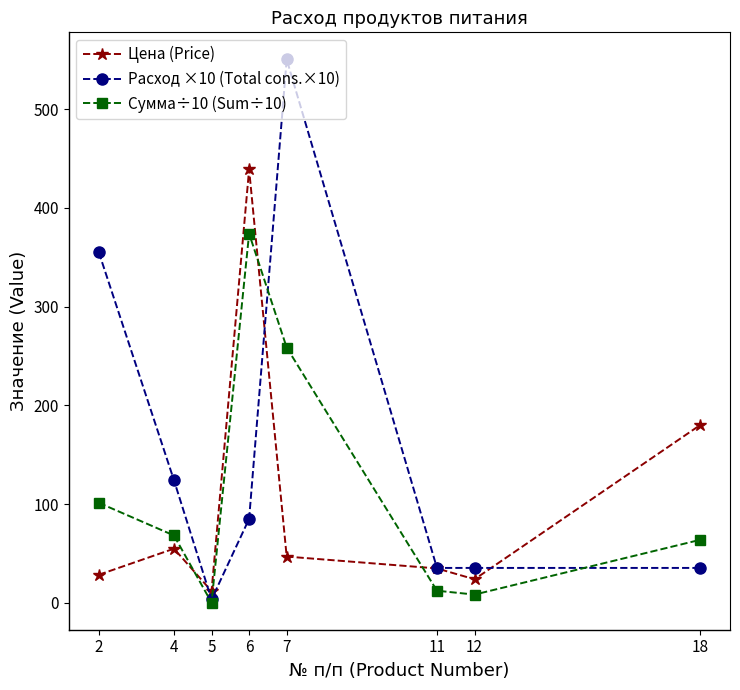

What is the sum of the Цена (Price) values at 4 and 12?

79.0